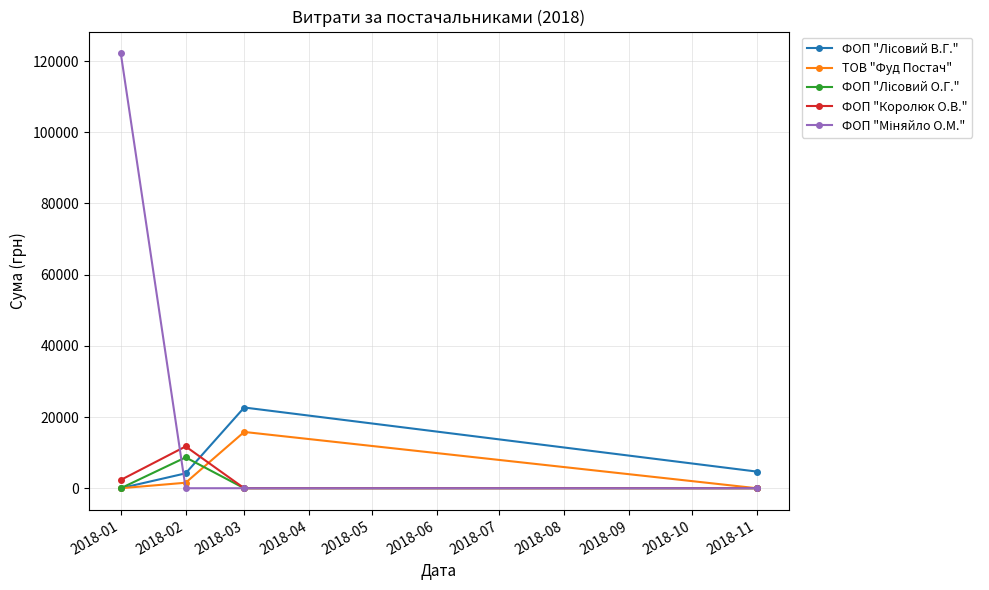

What is the total value across all series at 2018-03?

38492.2